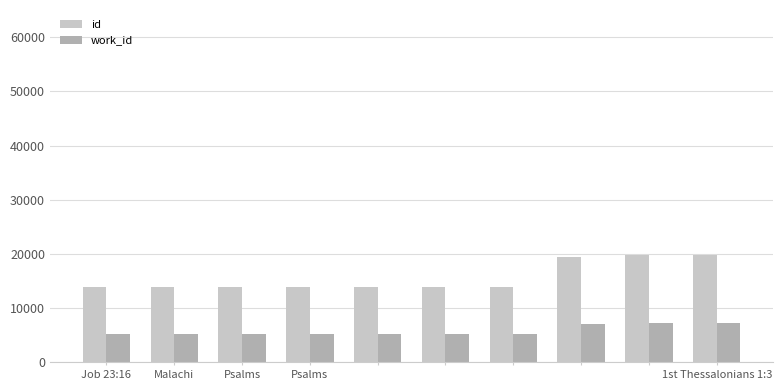

At how many categories does at least one series exceed 17072?

3